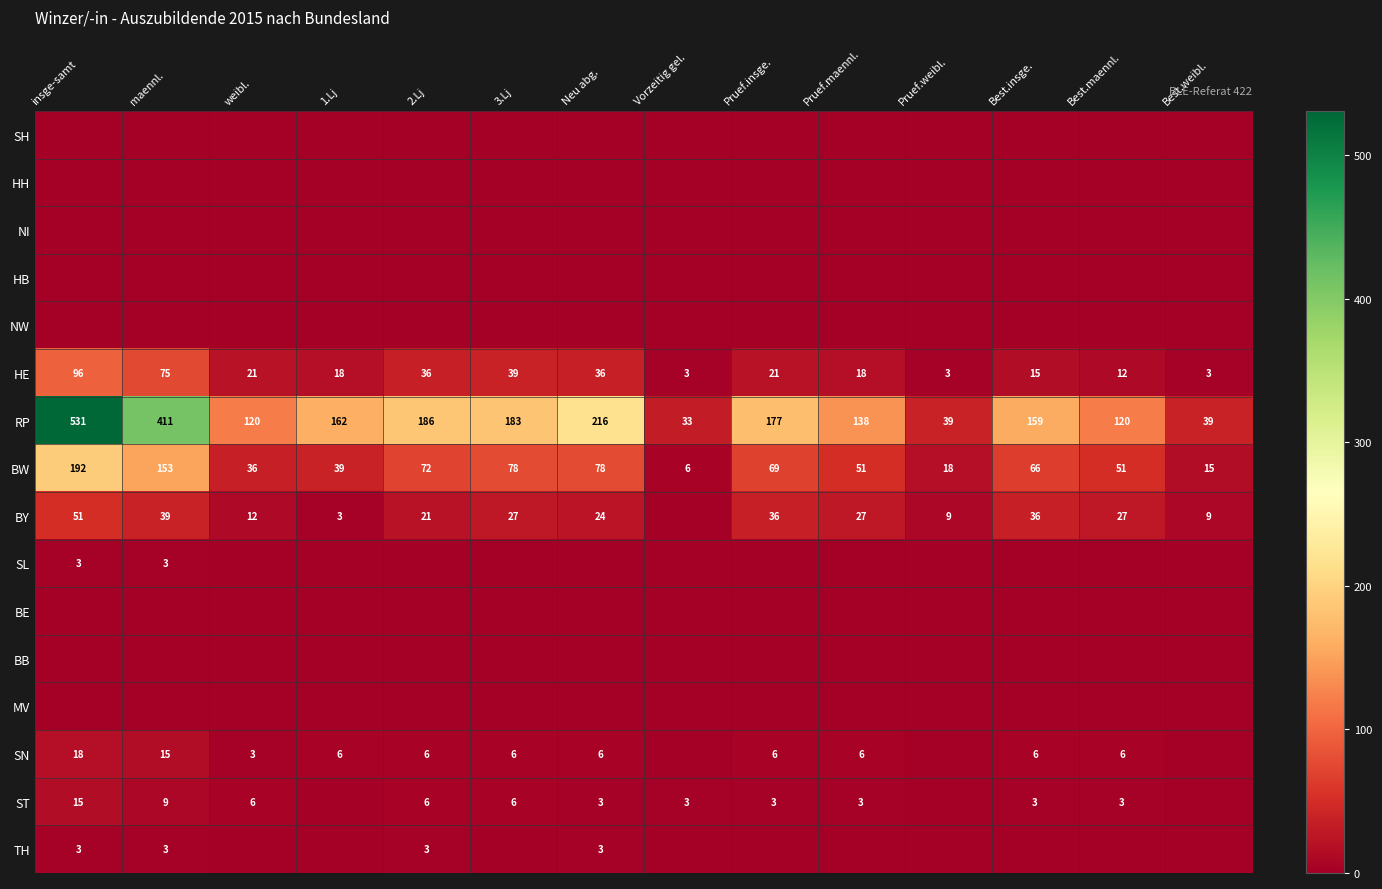

At how many categories does at least one series exceed 313?

2